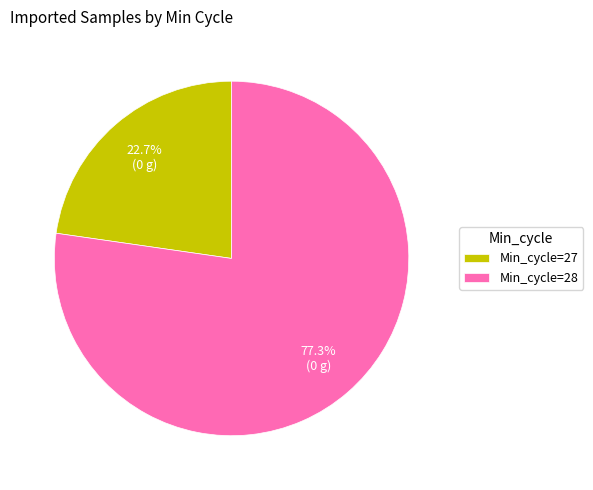

Does Min_cycle=28 represent more than half of the total?

Yes